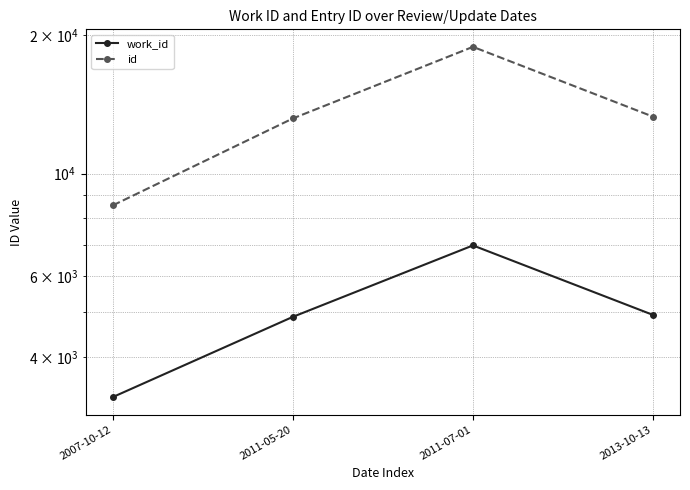

What is the sum of the id values at 2011-05-20 and 2013-10-13?

26478